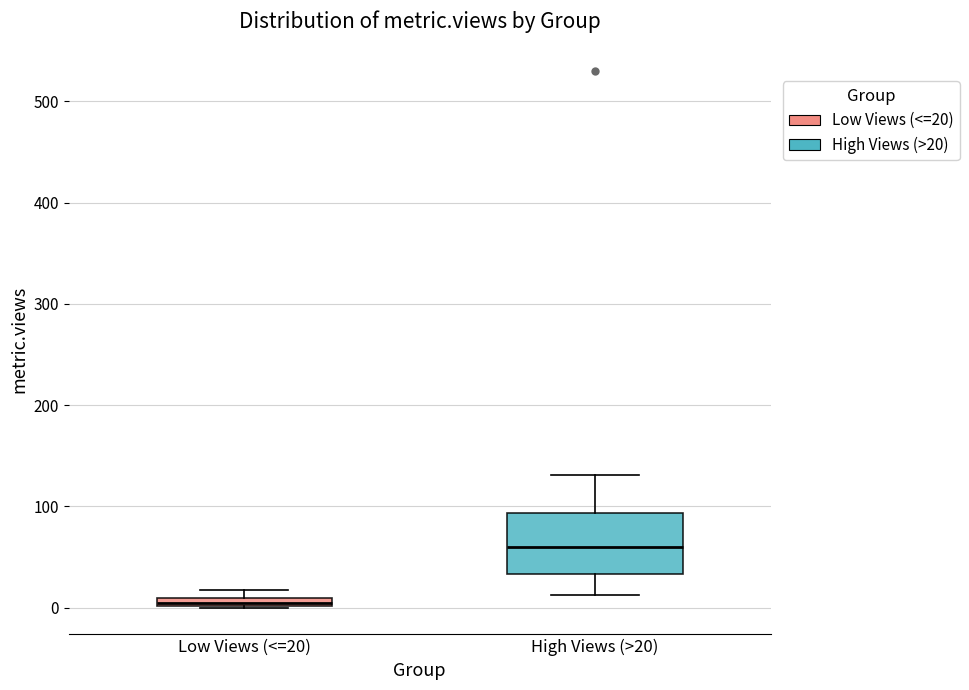

Which box is the tallest, from its lower edge to its upper edge?

High Views (>20)